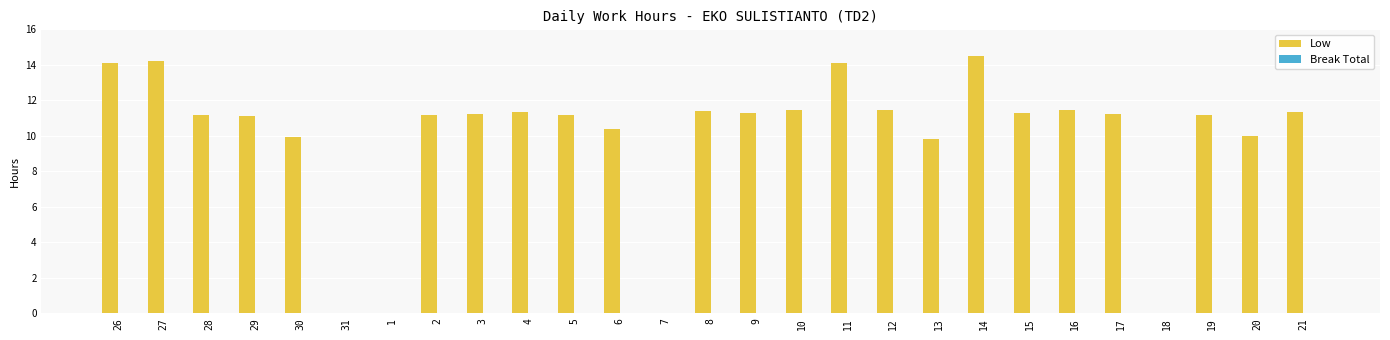

The chart shows a value of 14.5 at 14. True or false?

True